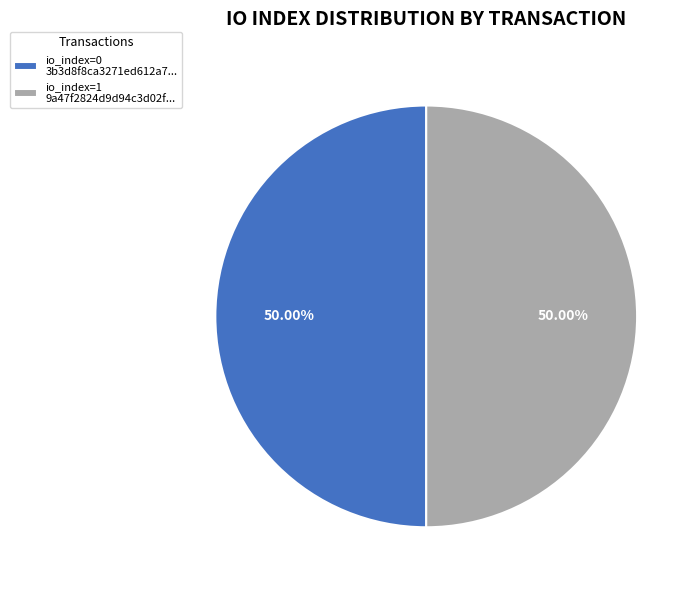

What is the ratio of the value at io_index=1 9a47f2824d9d94c3d02f... to the value at io_index=0 3b3d8f8ca3271ed612a7...?

1.0